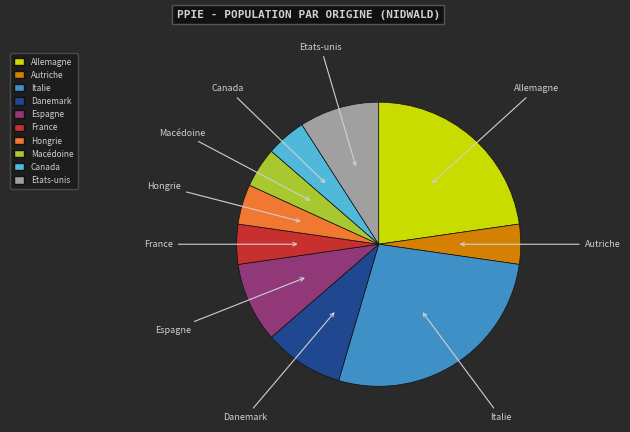

Approximately how many times larger is the value at Italie compared to France?

6.0